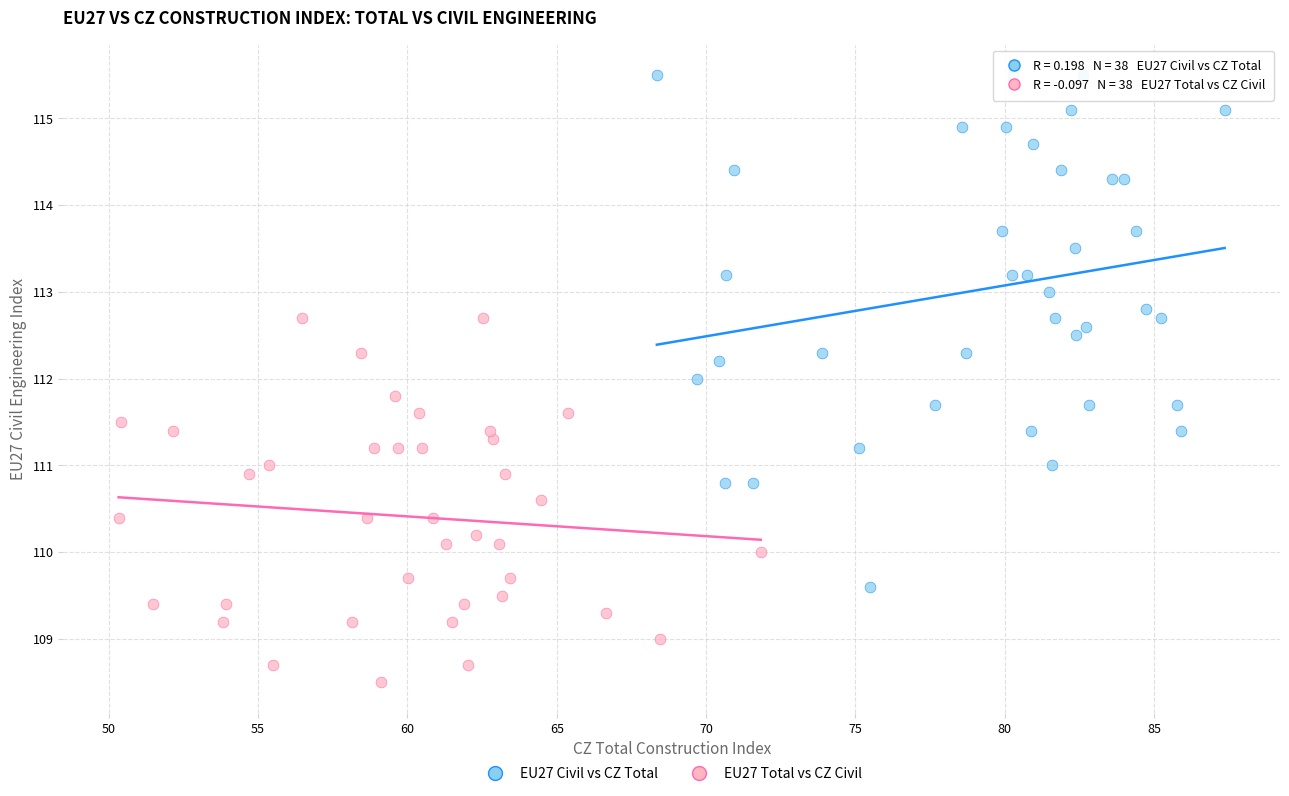

What are all the series names shown in the legend?

EU27 Civil vs CZ Total, EU27 Total vs CZ Civil